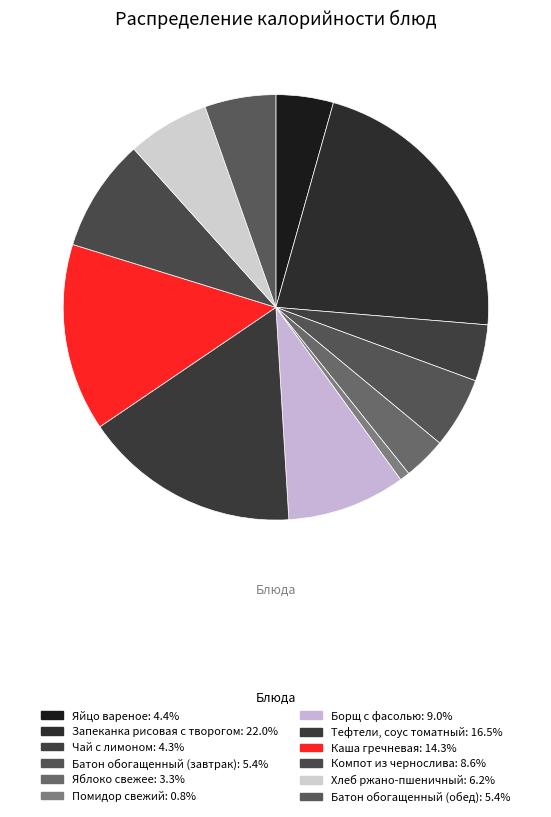

Combined, do Яйцо вареное and Запеканка рисовая с творогом account for over 50%?

No